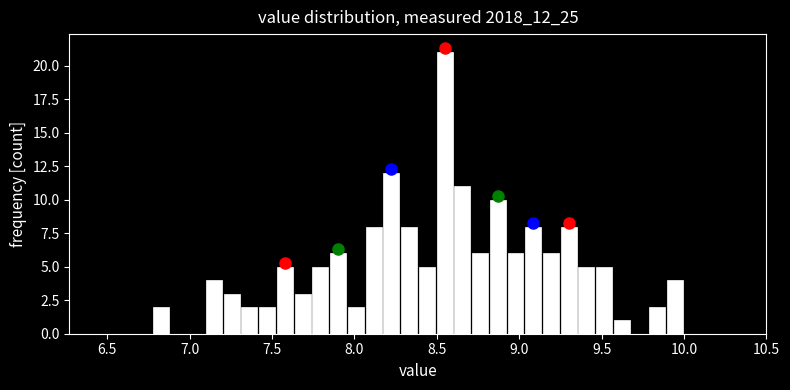

Around what value on the x-axis is the tallest bar? Give the approximate position of its centre, as read against the axis.

8.55